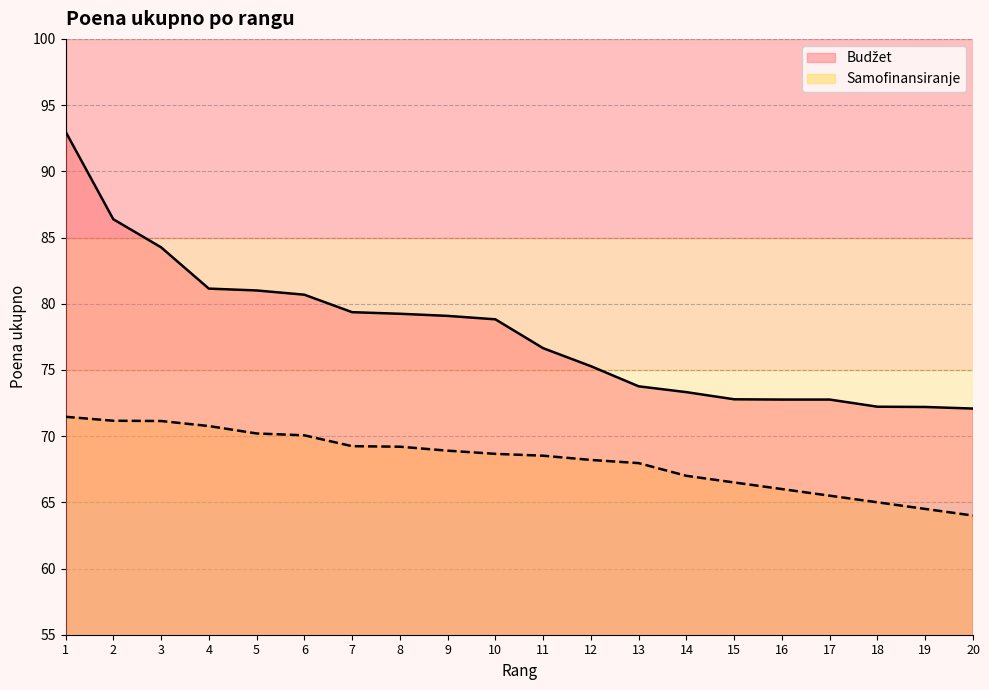

Which has a higher value, 16 or 20?

16